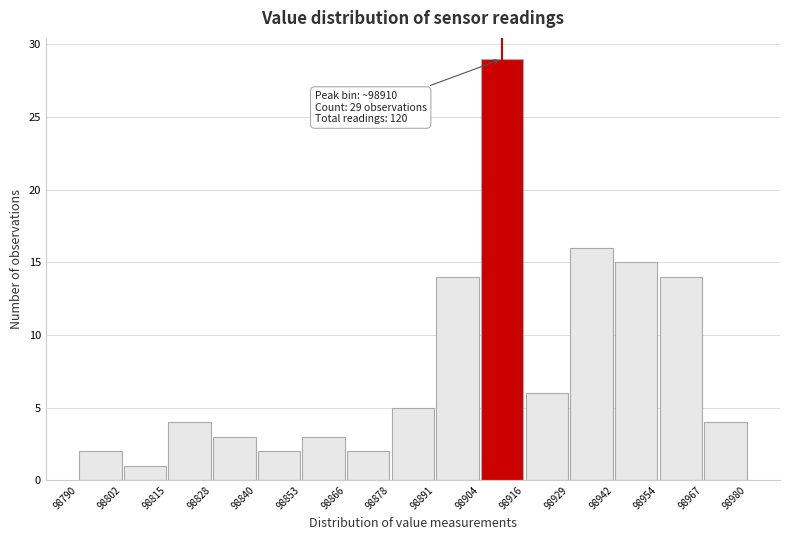

Which range on the x-axis has the tallest bar?

98904 to 98916